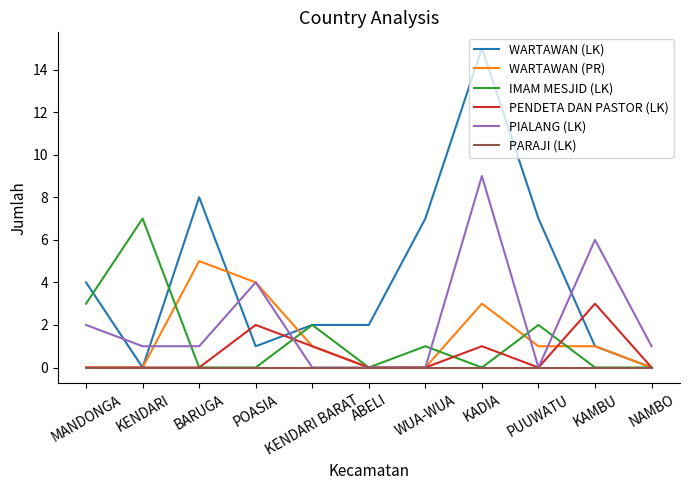

How many lines are shown in the chart?

6